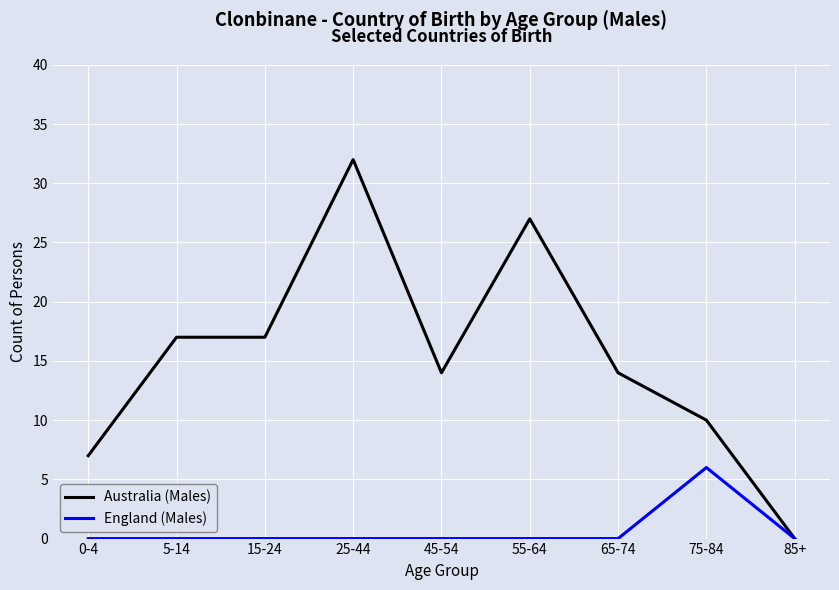

Which series has the largest total across all categories?

Australia (Males)